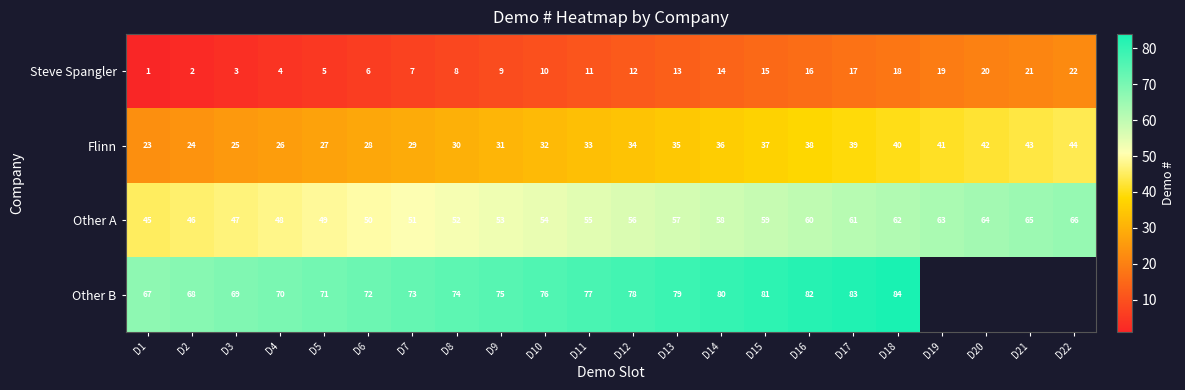

Rank the series at D6 from highest to lowest value.

Other B, Other A, Flinn, Steve Spangler